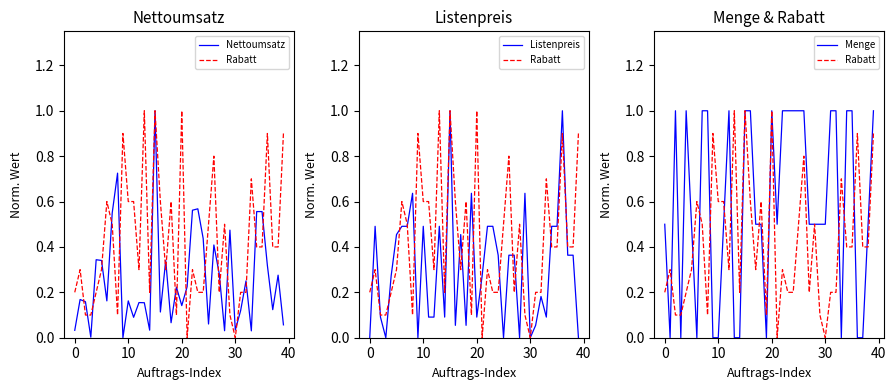

Which series has the largest total across all categories?

Menge